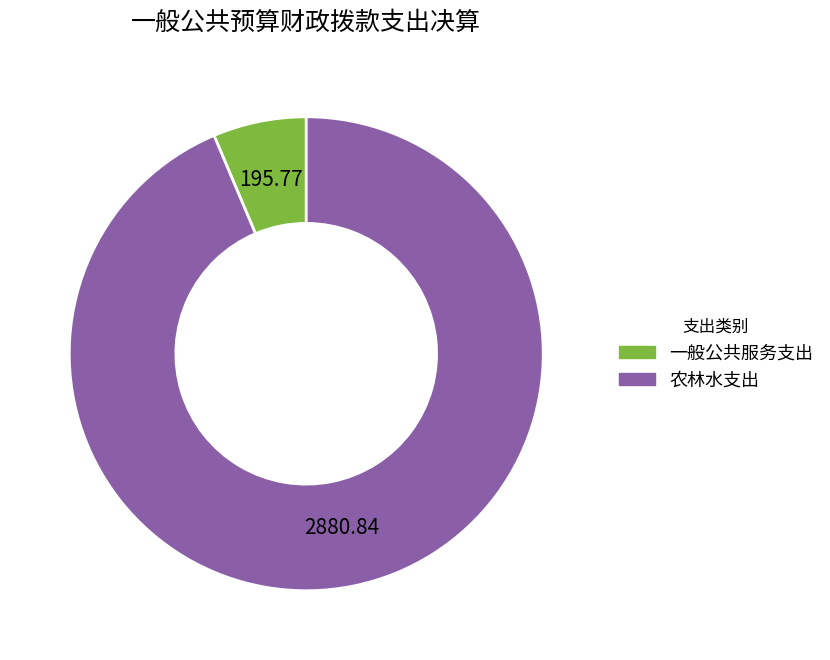

Combined, do 农林水支出 and 一般公共服务支出 account for over 50%?

Yes